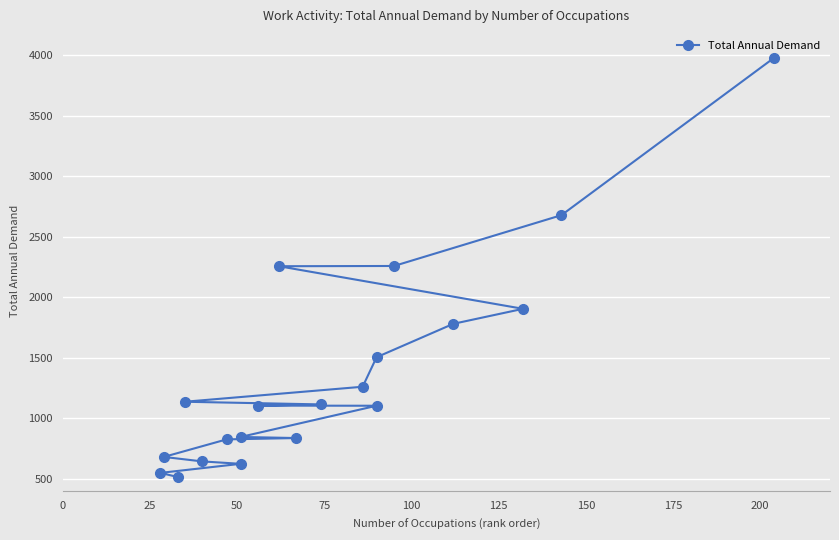

How many lines are shown in the chart?

1